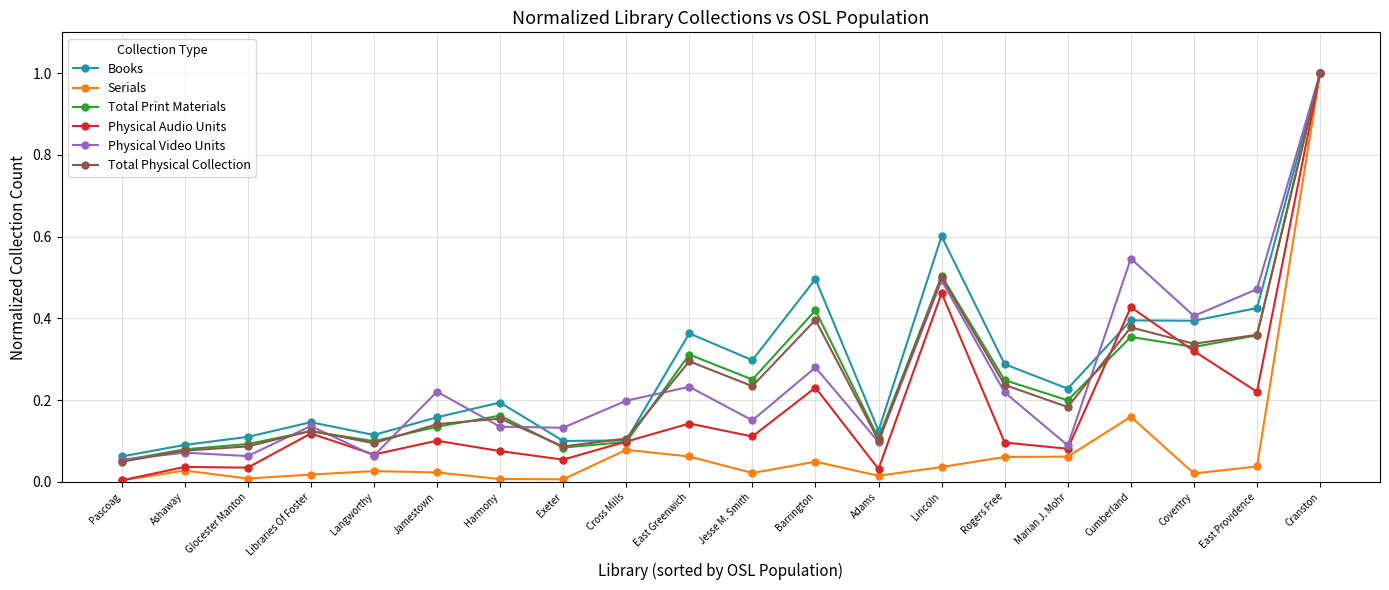

How many lines are shown in the chart?

6